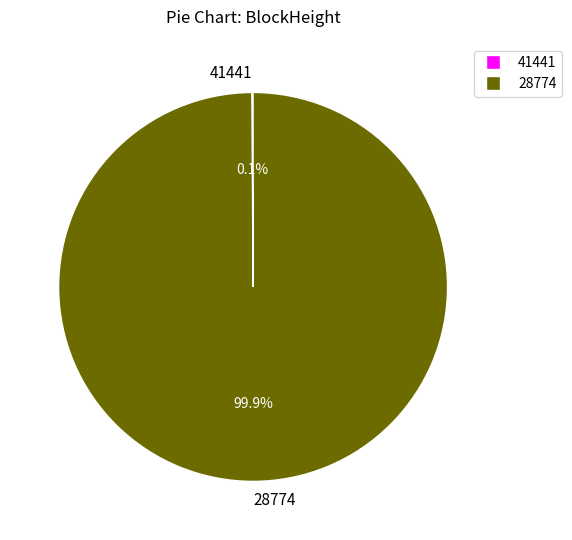

Which category has the biggest portion of the pie?

28774